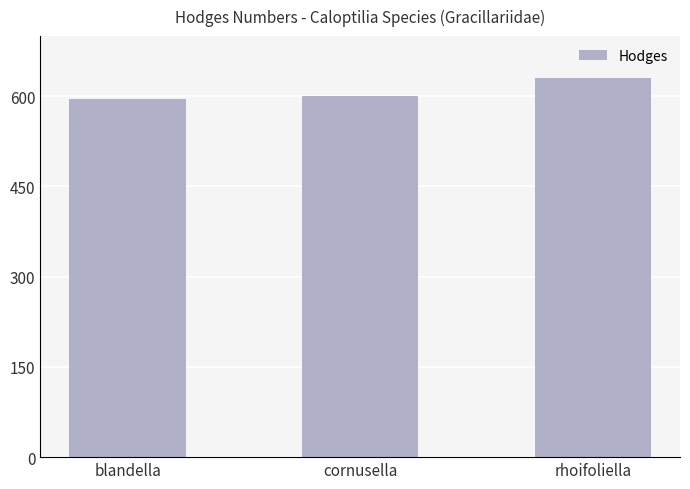

Reading left to right, extract all data points from this chart.

596	600	630